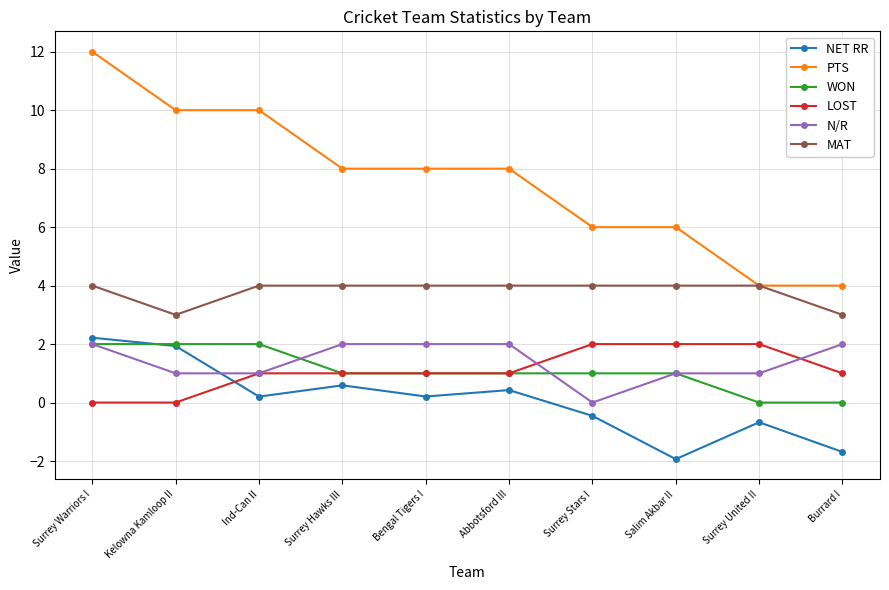

The value of WON at Abbotsford III is 1.0. True or false?

True